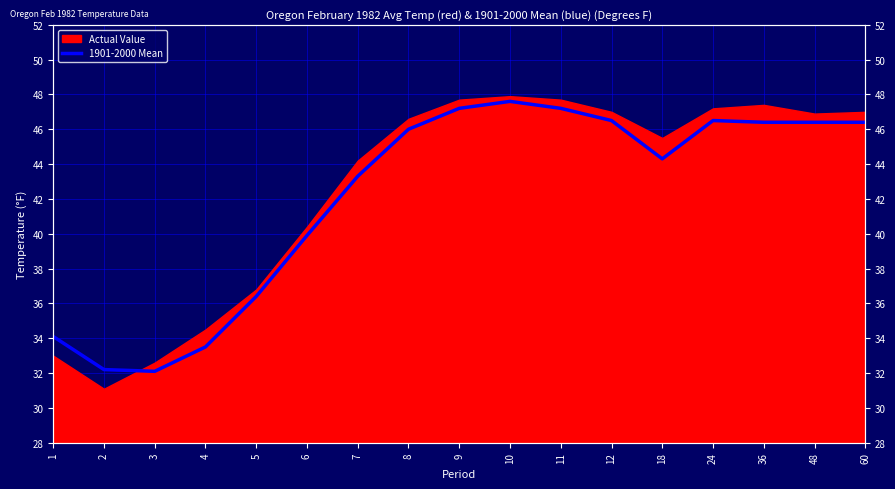

What is the sum of the values at 10 and 3?

79.7